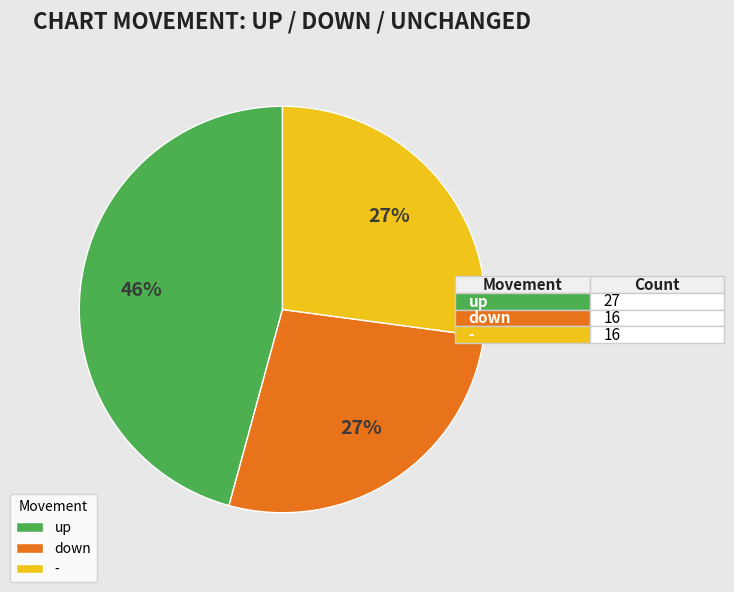

Combined, do down and - account for over 50%?

Yes